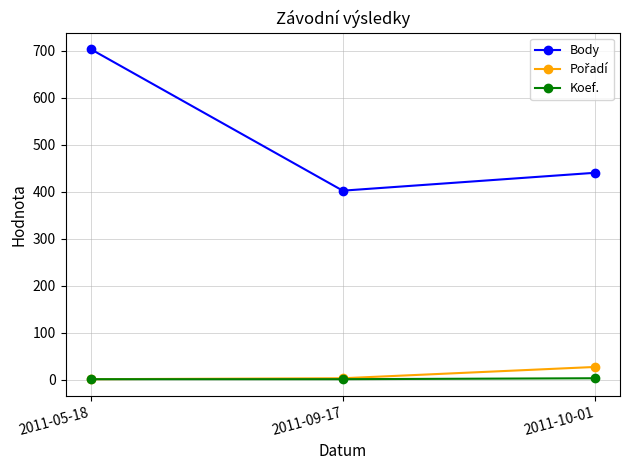

Rank the categories by Body value from highest to lowest.

2011-05-18, 2011-10-01, 2011-09-17